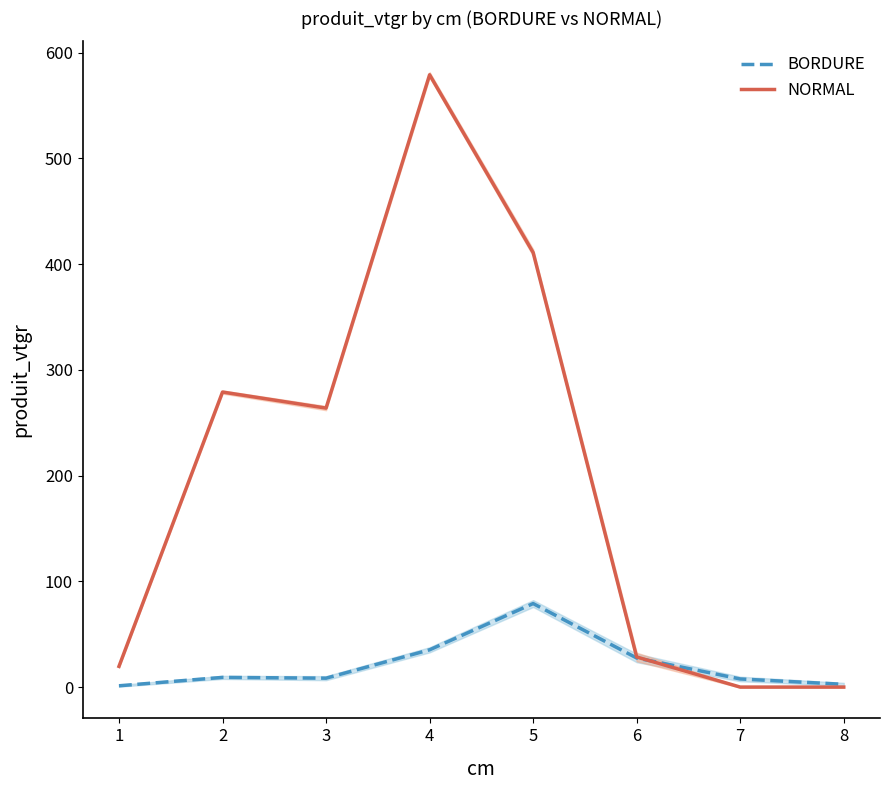

At which category is the sum across all series the highest?

4